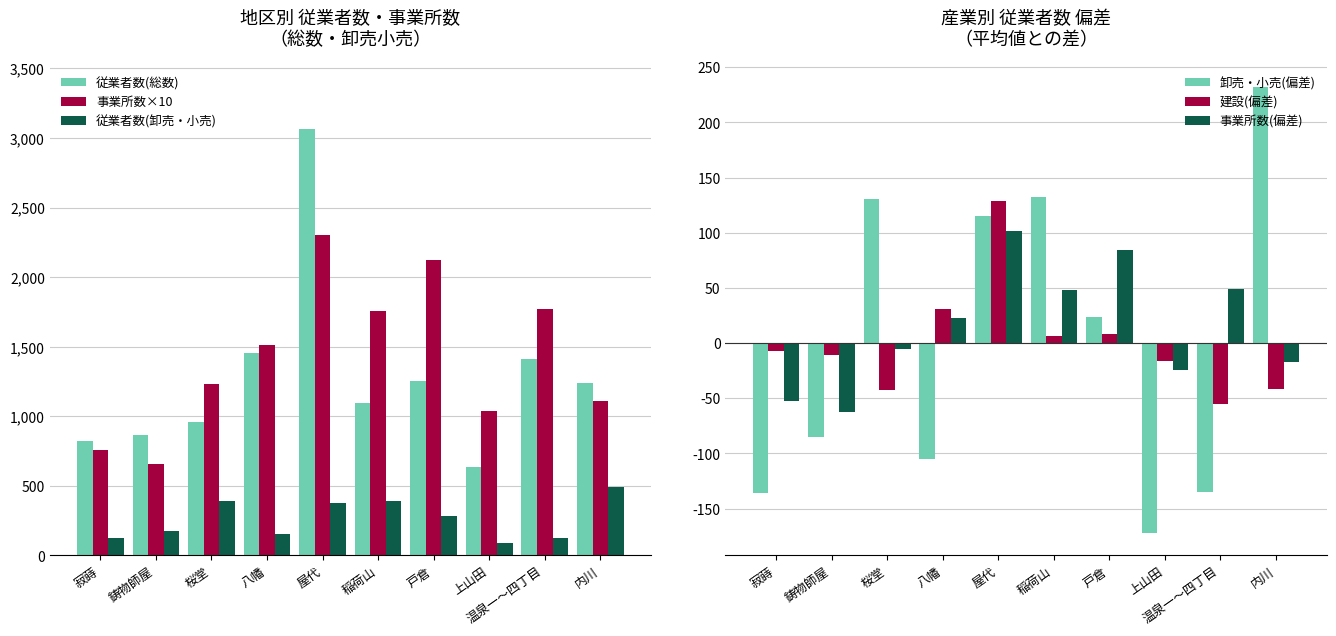

At which category does the chart reach its minimum across all series?

上山田